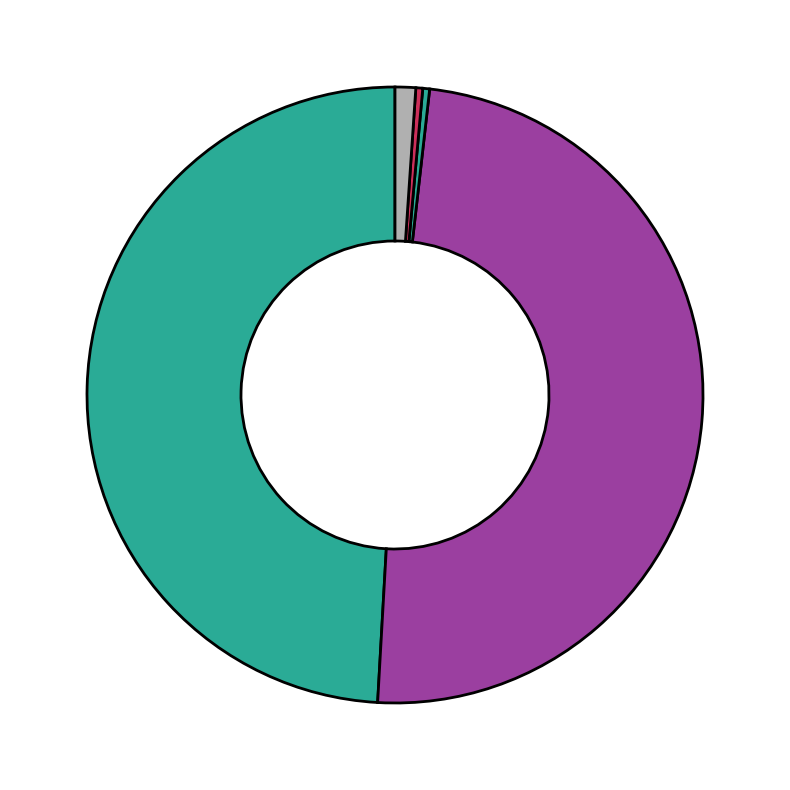

How many slices are in this pie chart?

5